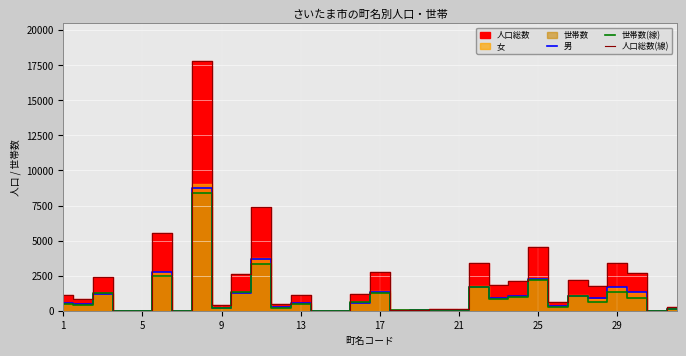

What is the maximum value for 男?

8761